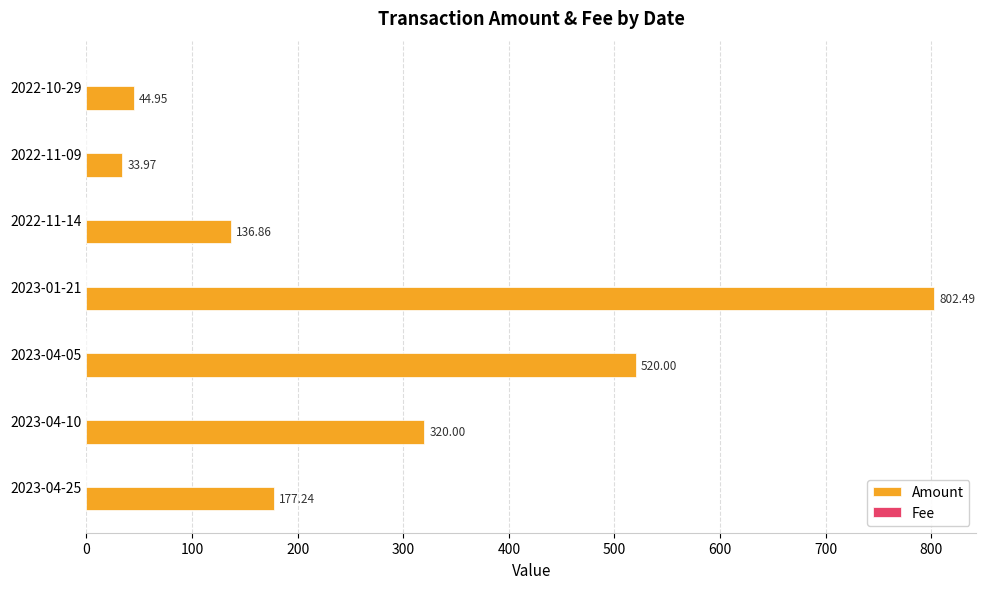

Which series changed the most between 2023-04-10 and 2022-10-29?

Amount